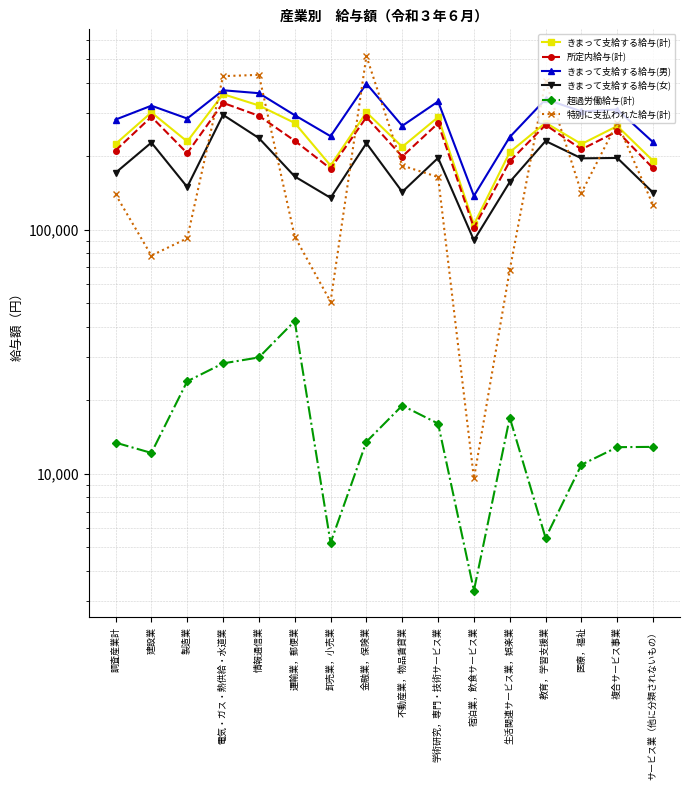

At which category is the sum across all series the highest?

電気・ガス・熱供給・水道業